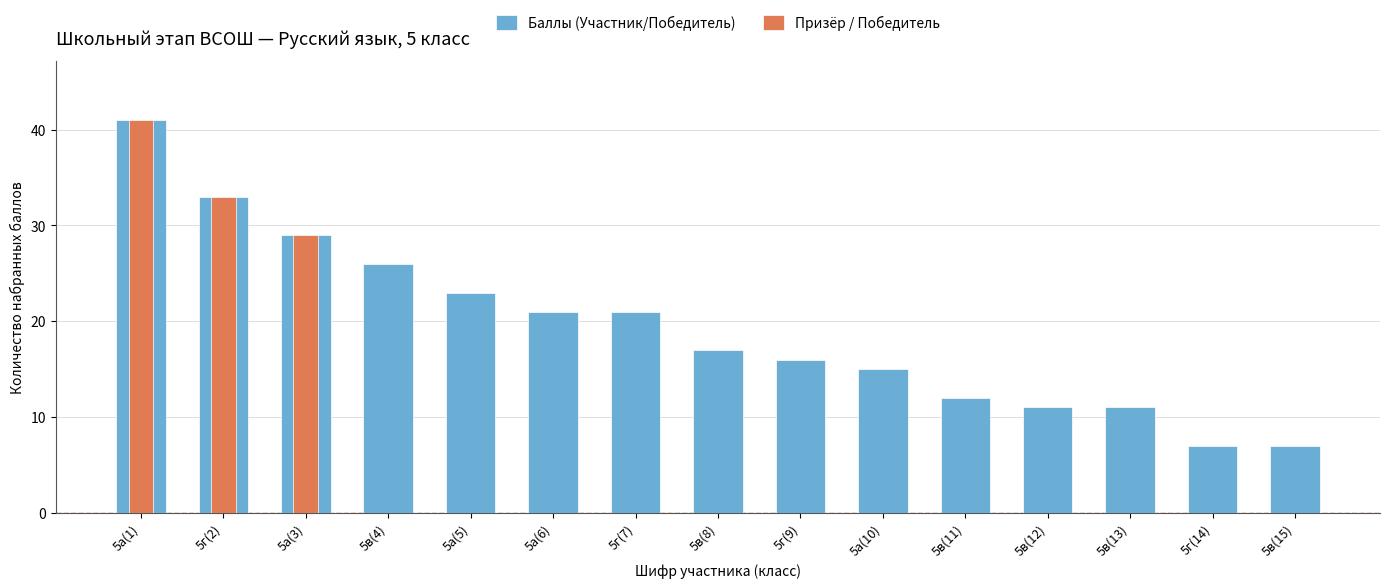

Reading left to right, what are all the values shown in this chart?

Баллы (Участник/Победитель): 41	33	29	26	23	21	21	17	16	15	12	11	11	7	7
Призёр / Победитель: 41	33	29	0	0	0	0	0	0	0	0	0	0	0	0